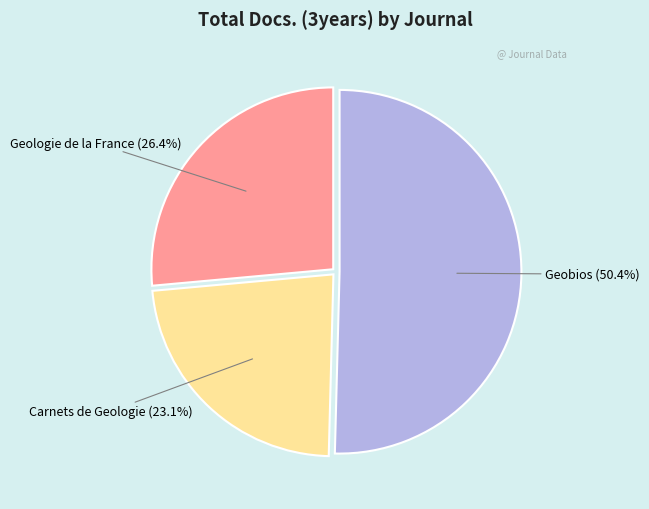

To the nearest percent, what is the average slice percentage?

33%